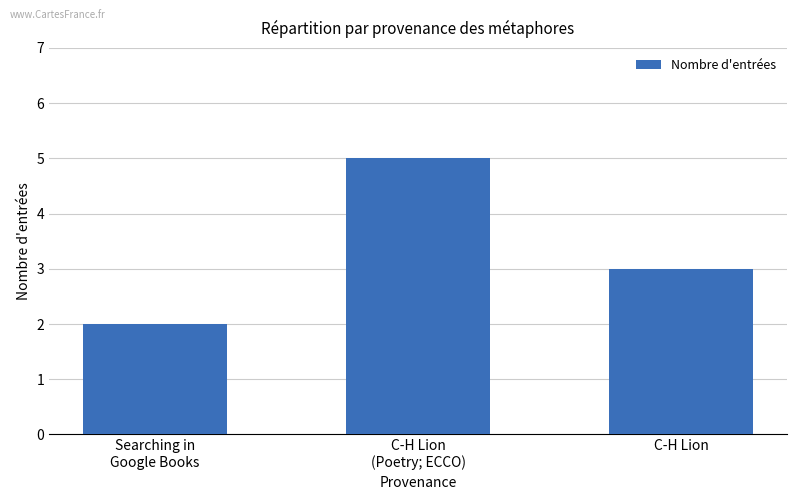

What is the difference between the values at C-H Lion and C-H Lion
(Poetry; ECCO)?

2